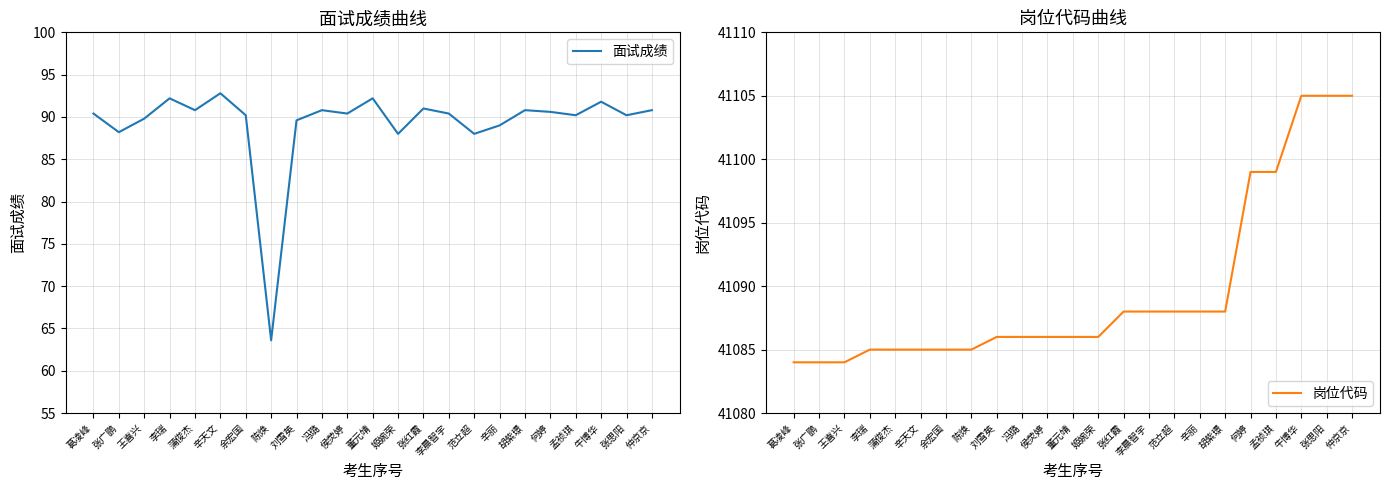

What is the difference between the highest and lowest values at 张思阳?

41014.8